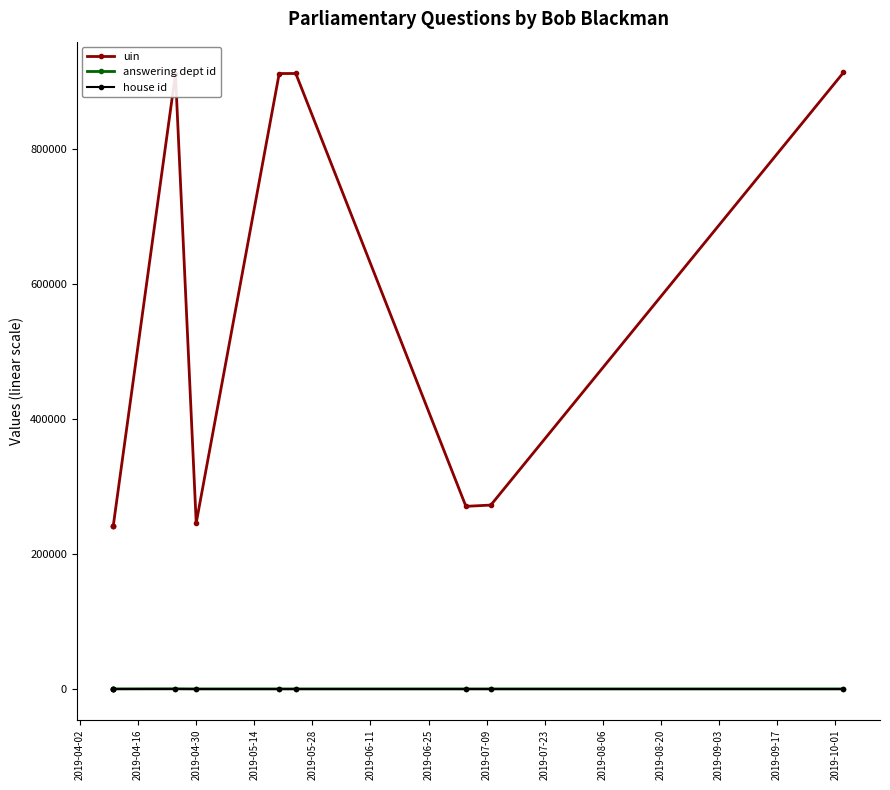

What are all the series names shown in the legend?

uin, answering dept id, house id